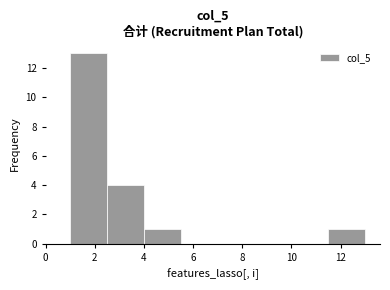

Reading left to right, list every bar in this chart as the range it spans on the x-axis followed by its height. Neither the bar edges nor the heights are printed on the chart, so give them approximately, as read against the axes.

1.0 to 2.5: 13
2.5 to 4.0: 4
4.0 to 5.5: 1
5.5 to 7.0: 0
7.0 to 8.5: 0
8.5 to 10.0: 0
10.0 to 11.5: 0
11.5 to 13.0: 1